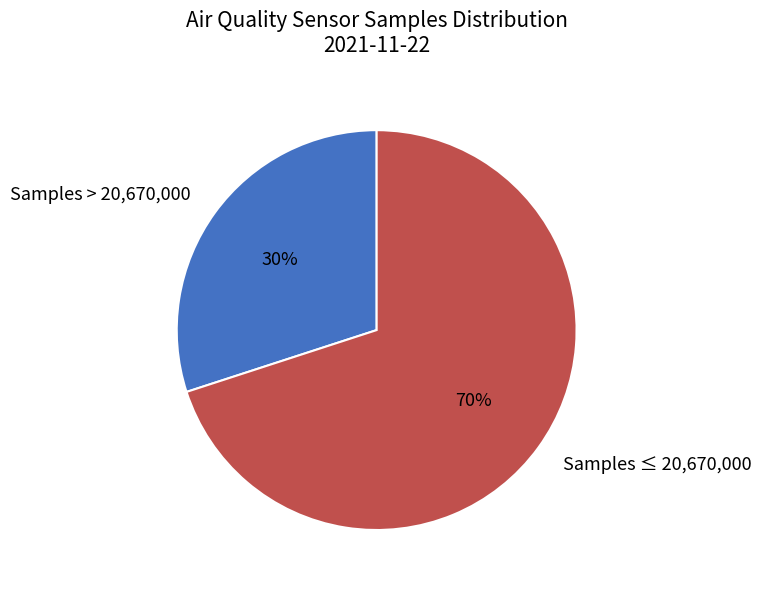

True or false: Samples ≤ 20,670,000 accounts for 84% of the total.

False